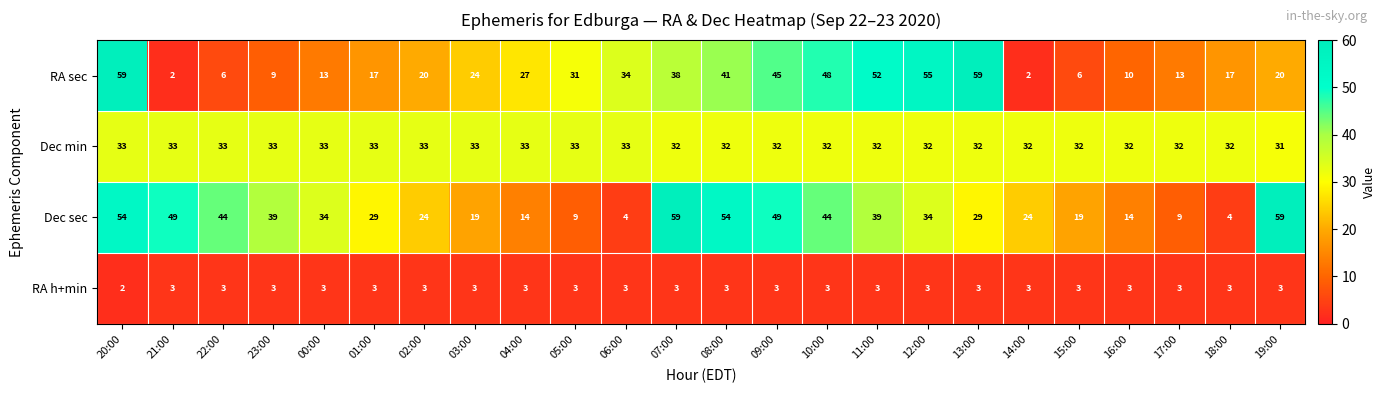

The Dec sec series shows 34 at 12:00. True or false?

True